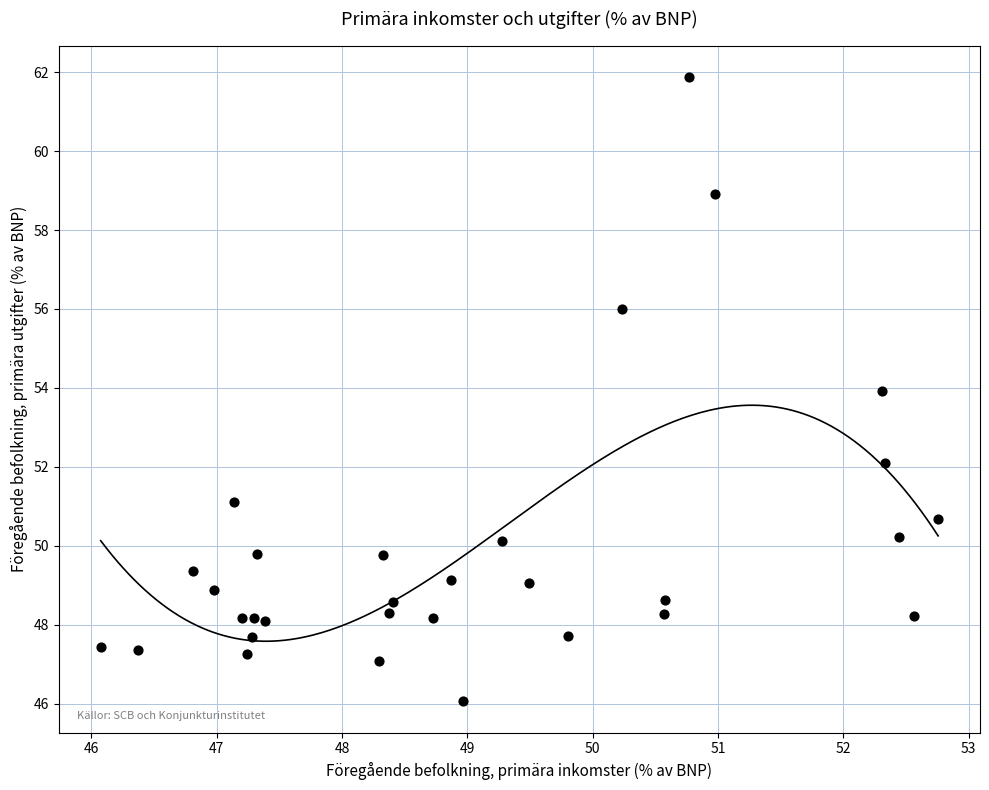

What is the range of X values (max minus min)?

6.7